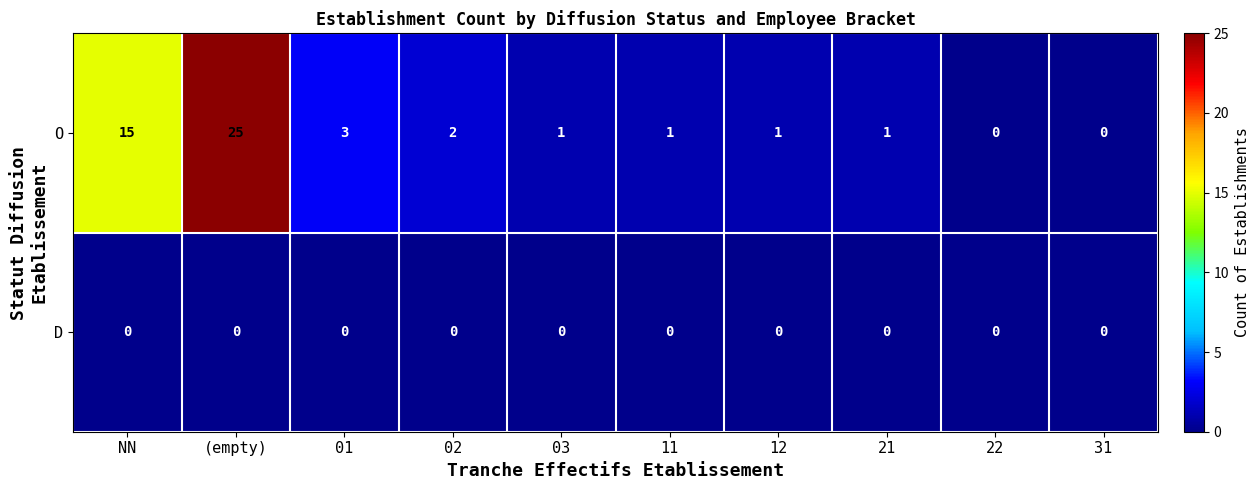

Reading left to right, what are all the values shown in this chart?

O: 15	25	3	2	1	1	1	1	0	0
D: 0	0	0	0	0	0	0	0	0	0